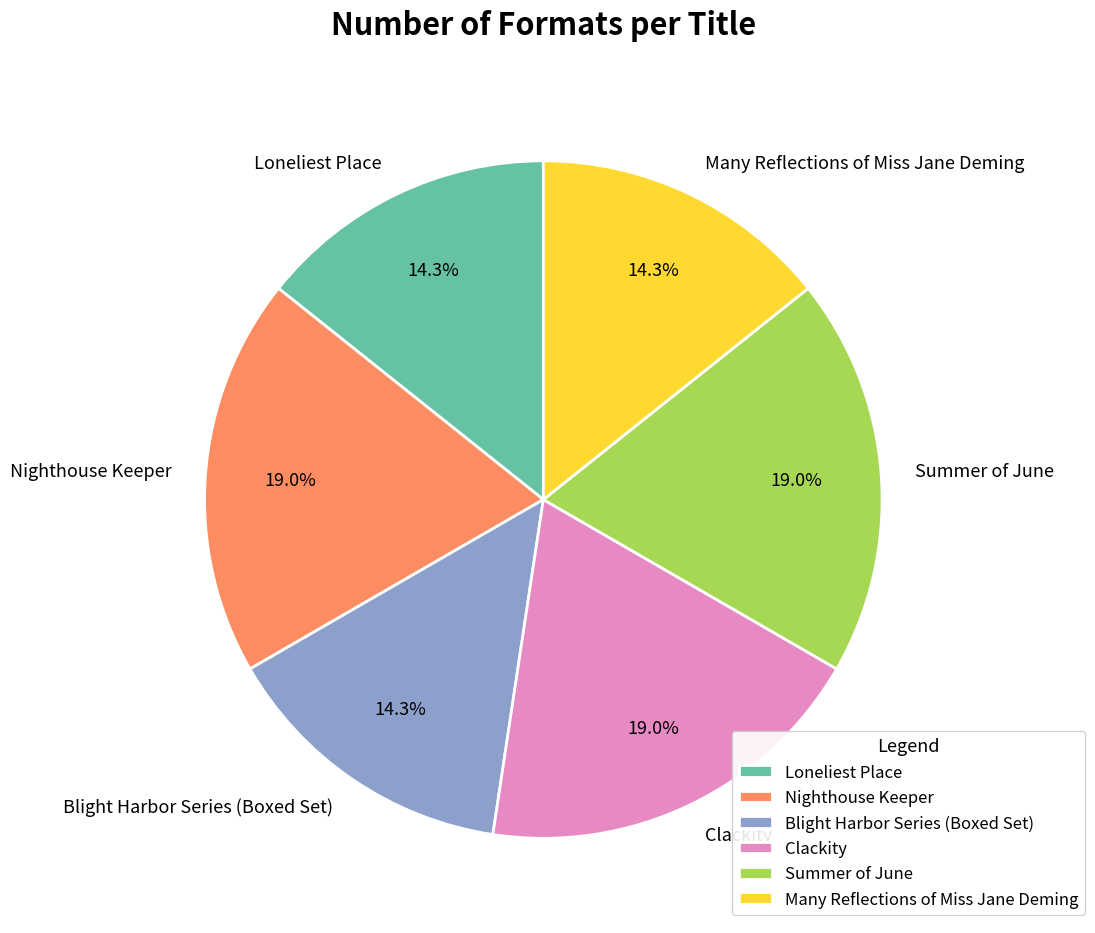

Is it true that Summer of June is 4% of the pie?

False